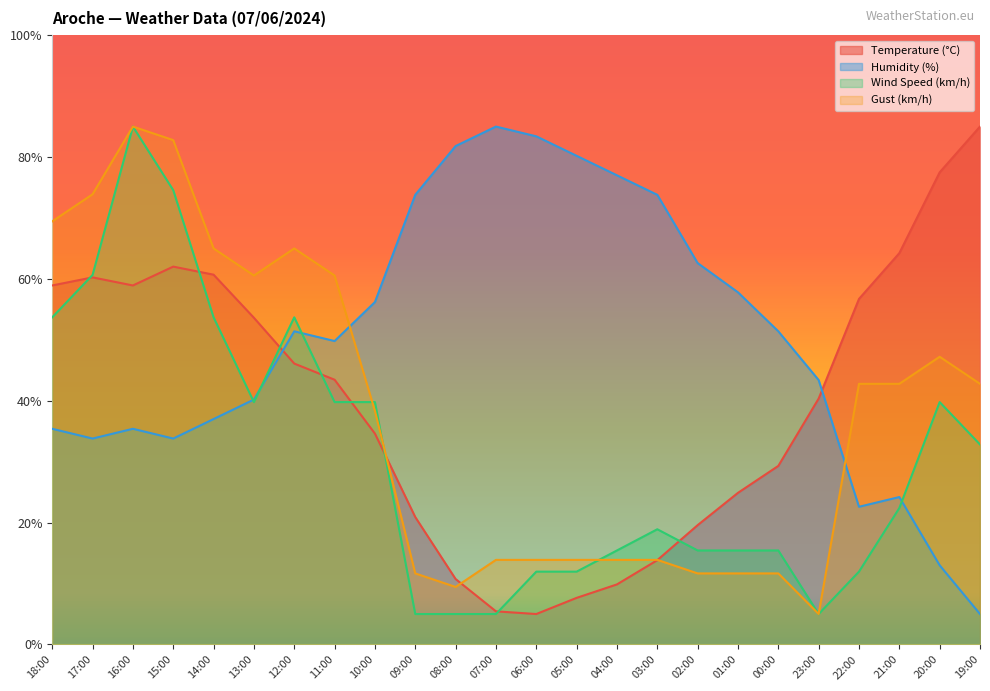

Is it true that Wind Speed (km/h) equals 4.8 at 05:00?

False